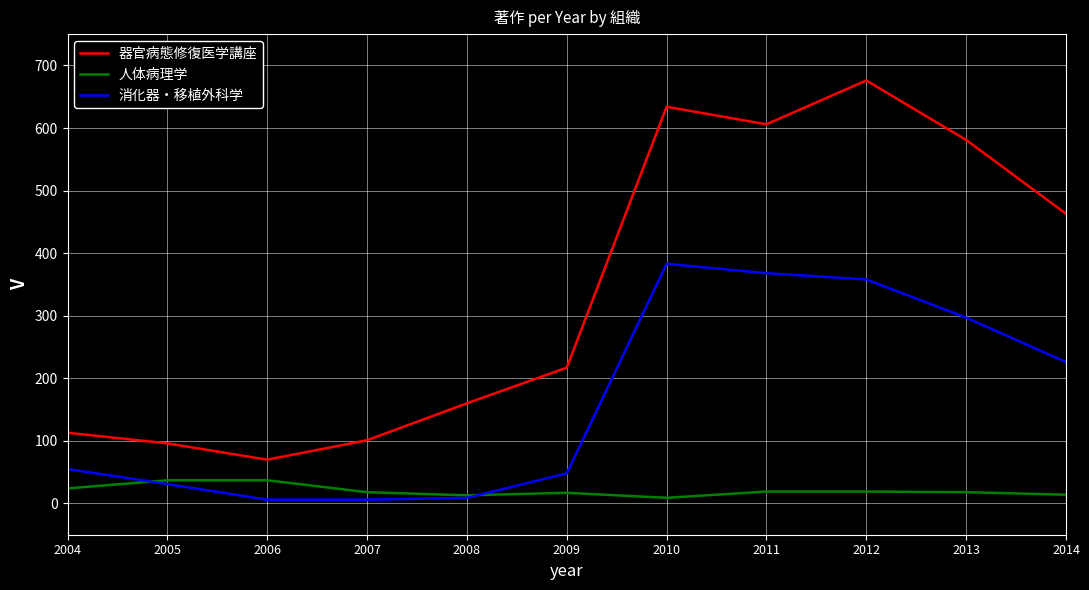

At how many categories does at least one series exceed 655?

1